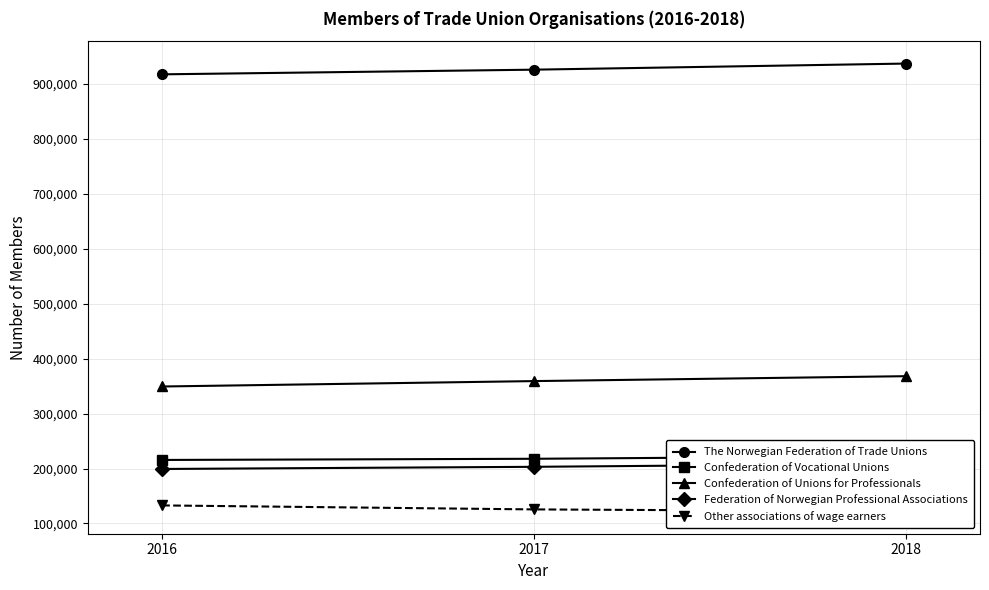

Is it true that Federation of Norwegian Professional Associations equals 199174 at 2016?

True